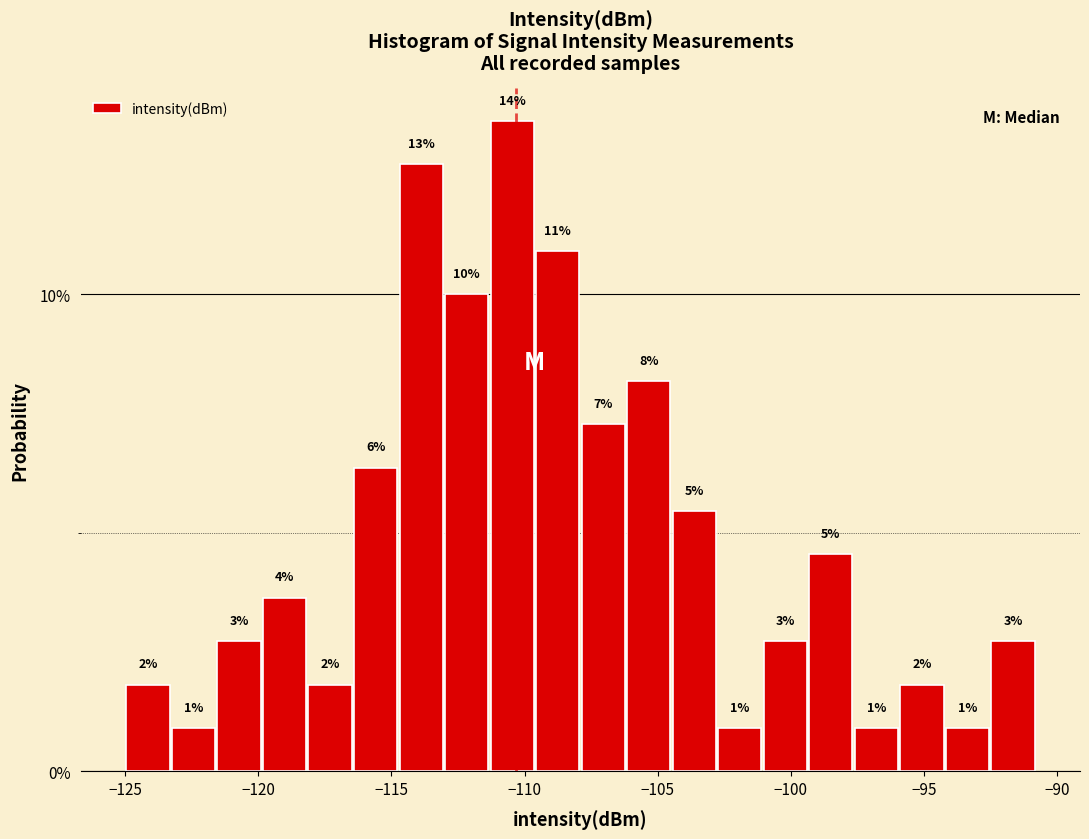

Around what value on the x-axis is the tallest bar? Give the approximate position of its centre, as read against the axis.

-110.5